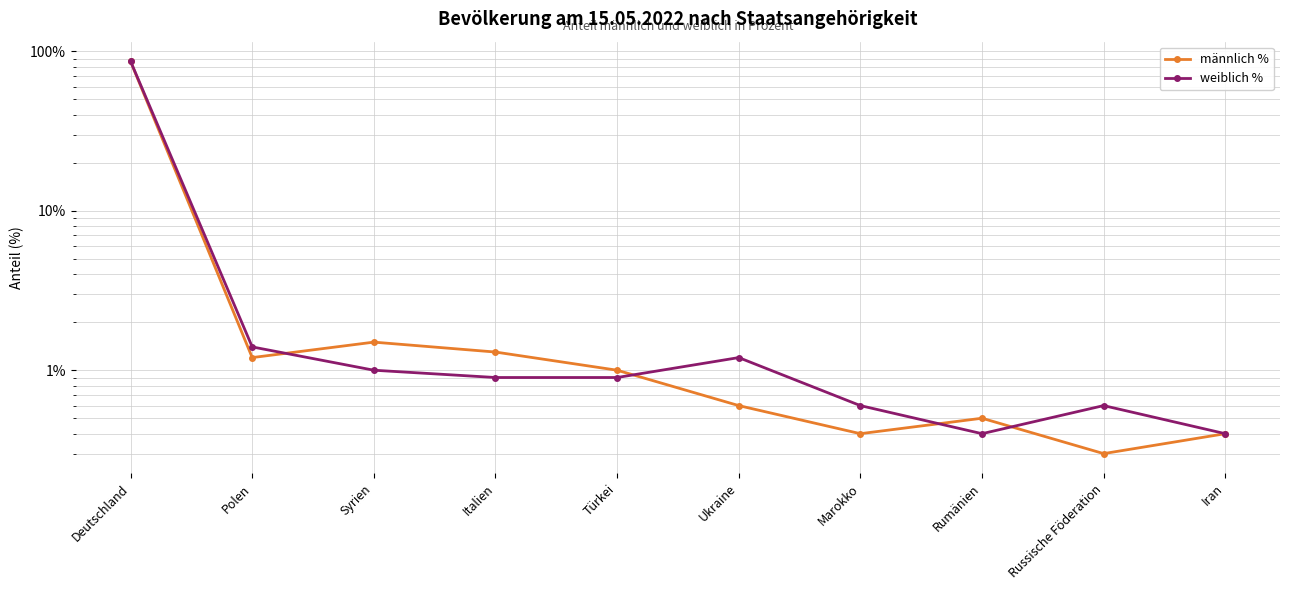

Rank the series by their average value, from highest to lowest.

weiblich %, männlich %